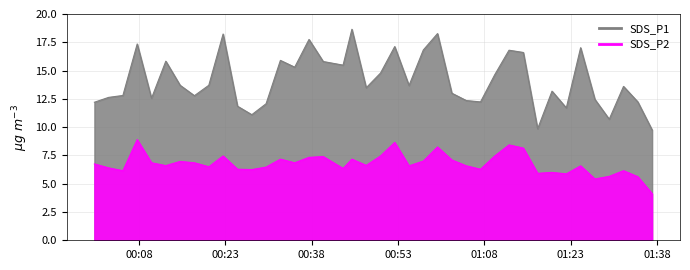

True or false: SDS_P2 and SDS_P1 cross at least once.

False